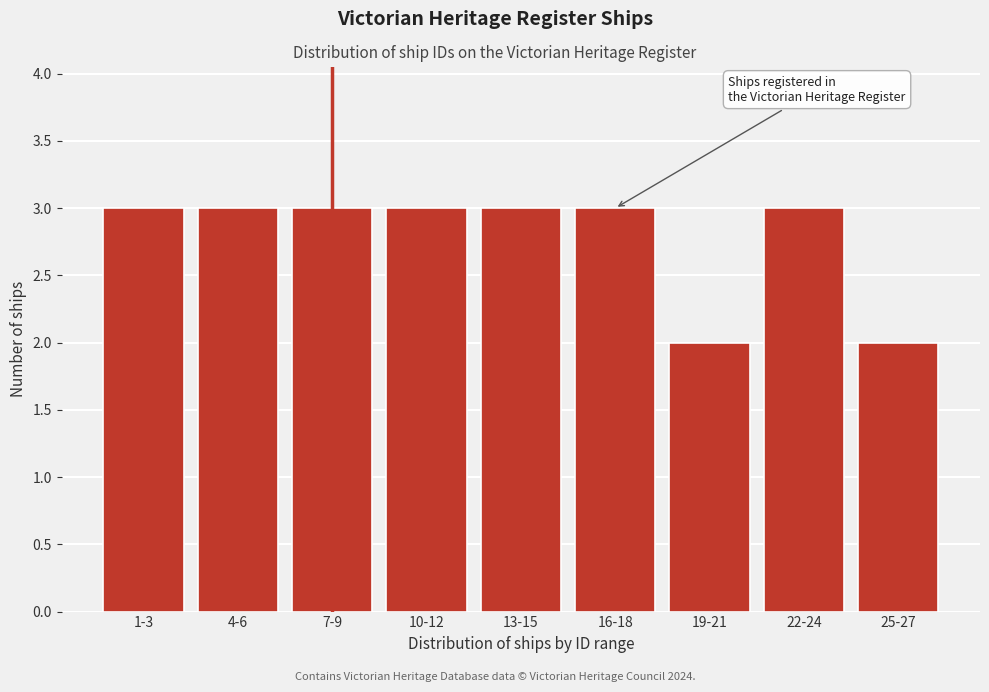

Reading right to left, what are all the values shown in this chart?

25-27=2	22-24=3	19-21=2	16-18=3	13-15=3	10-12=3	7-9=3	4-6=3	1-3=3